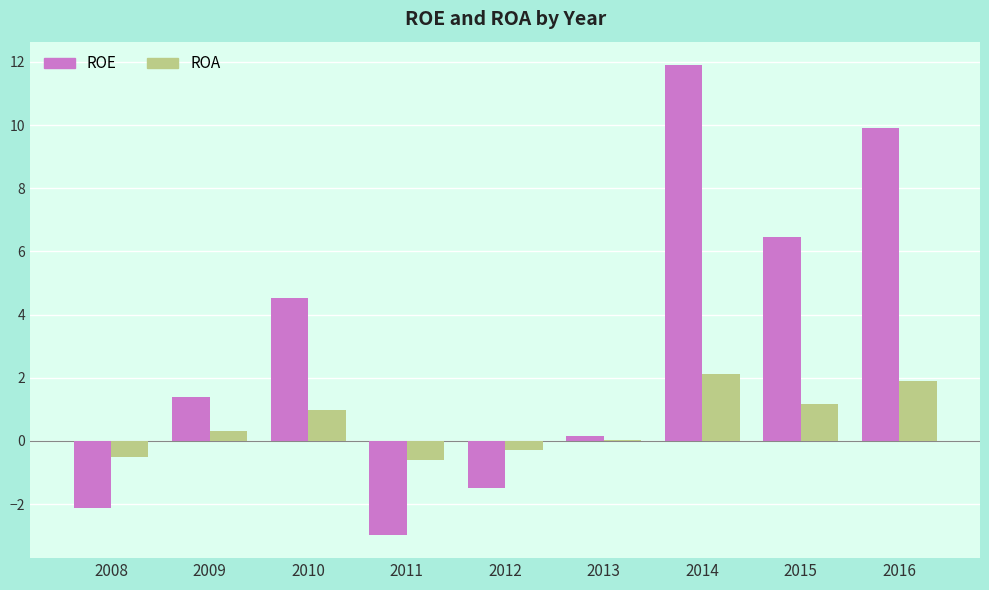

Which series changed the most between 2009 and 2016?

ROE